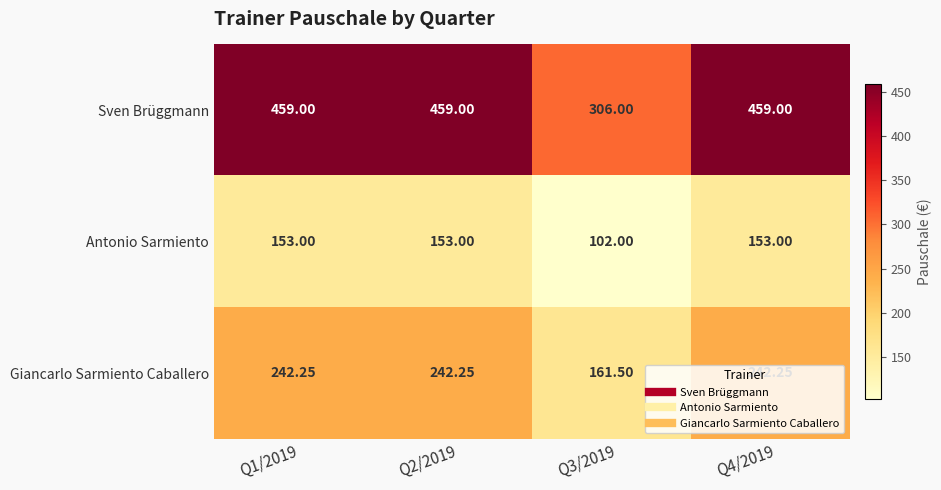

Between Q1/2019 and Q3/2019, which series saw the biggest shift?

Sven Brüggmann